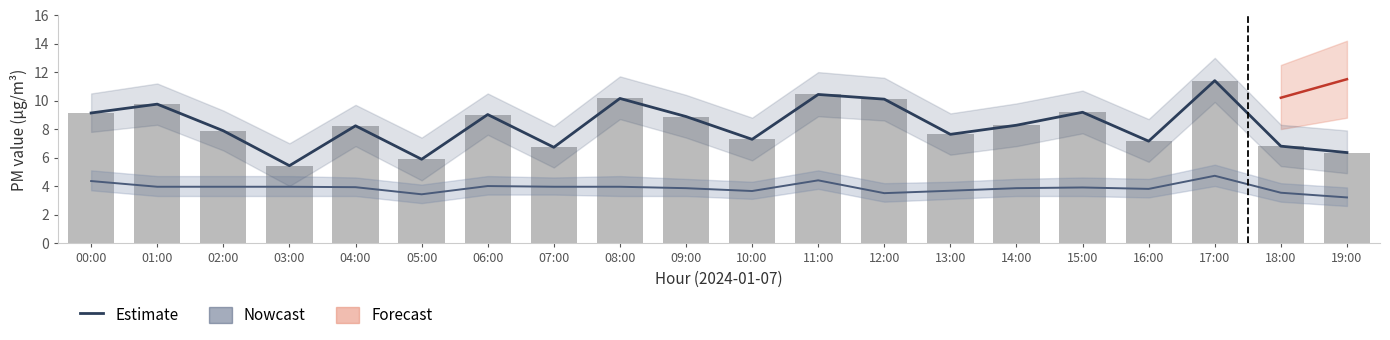

Reading left to right, transcribe all the data shown in this chart.

Estimate: 9.1	9.8	7.9	5.4	8.2	5.9	9.0	6.7	10.2	8.9	7.3	10.4	10.1	7.6	8.3	9.2	7.2	11.4	6.8	6.3
P1 (raw): 9.1	9.8	7.9	5.4	8.2	5.9	9.0	6.7	10.2	8.9	7.3	10.4	10.1	7.6	8.3	9.2	7.2	11.4	6.8	6.3